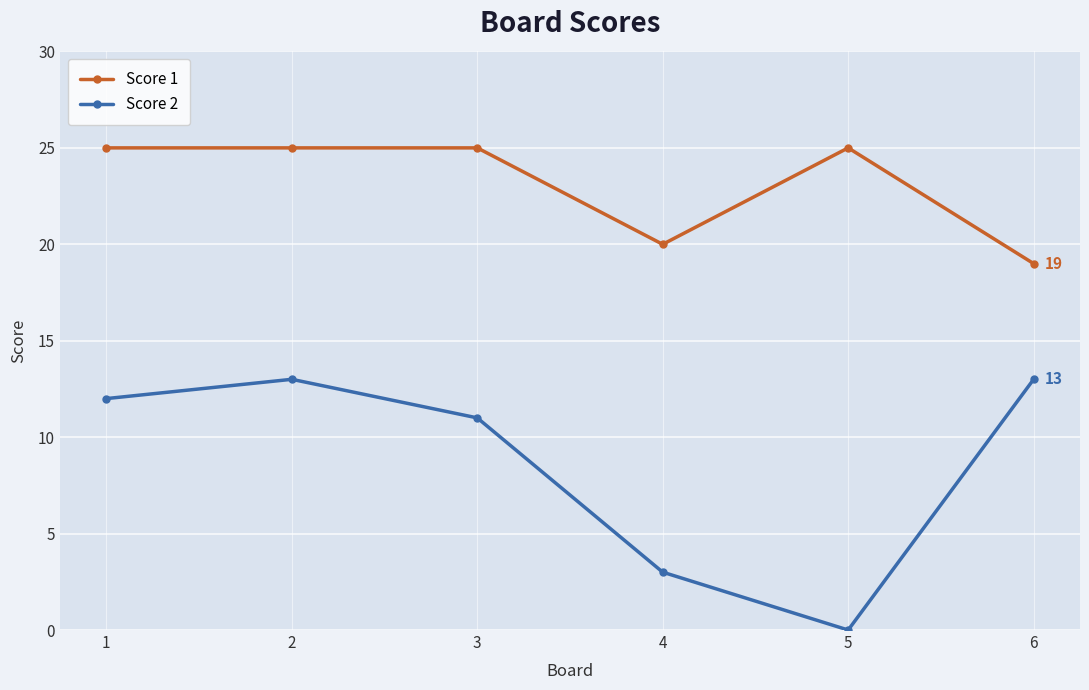

Reading left to right, transcribe all the data shown in this chart.

Score 1: 25	25	25	20	25	19
Score 2: 12	13	11	3	0	13